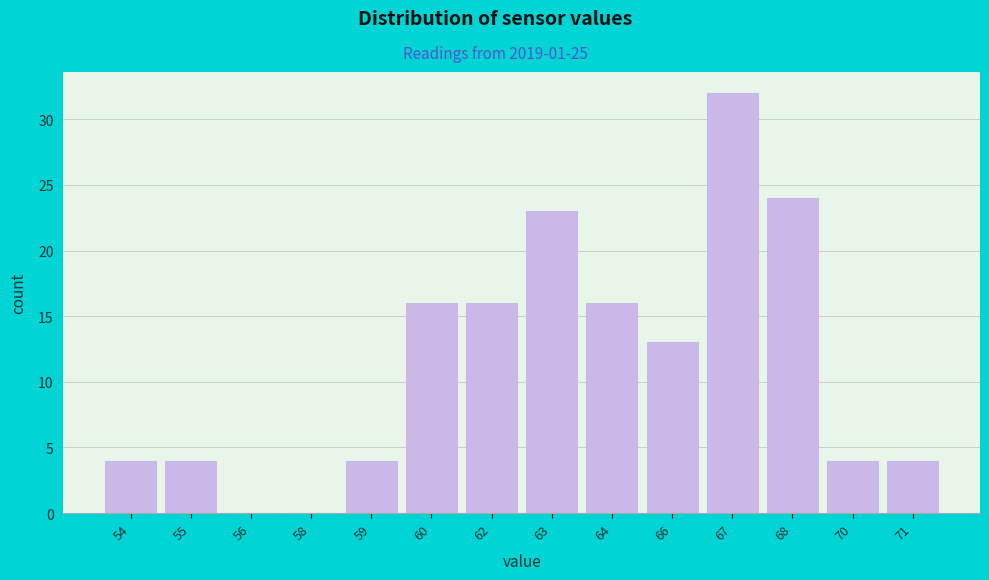

Reading left to right, extract all data points from this chart.

54=4	55=4	56=0	58=0	59=4	60=16	62=16	63=23	64=16	66=13	67=32	68=24	70=4	71=4